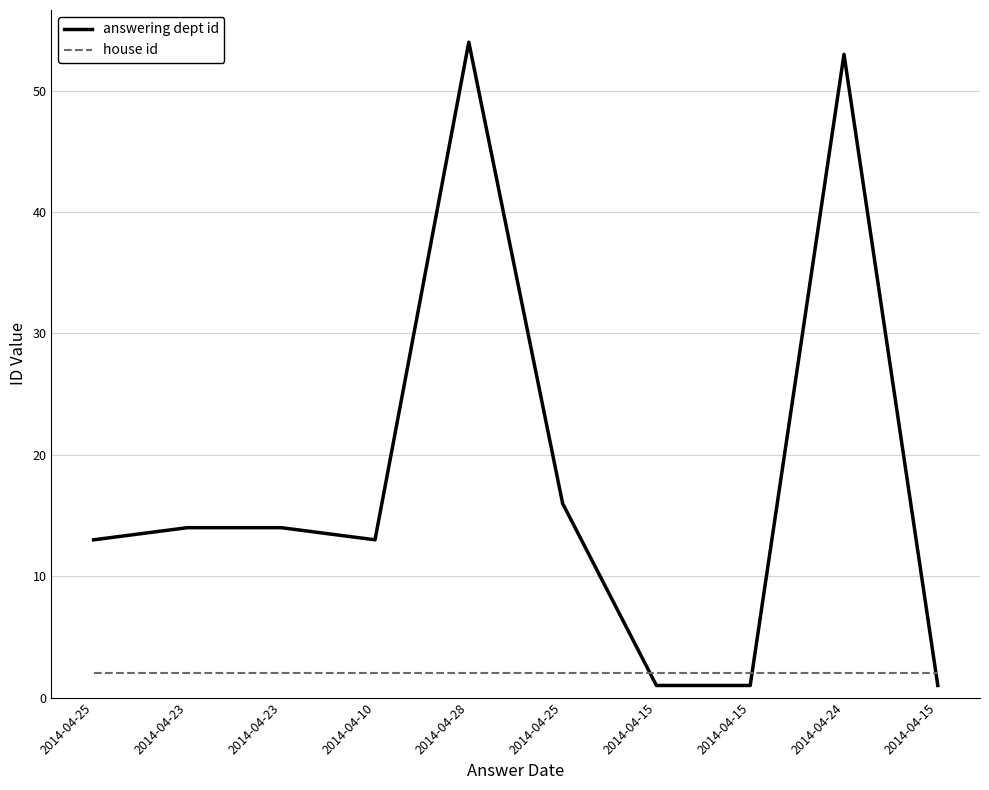

True or false: house id has more than 2 points higher than both neighbors.

False